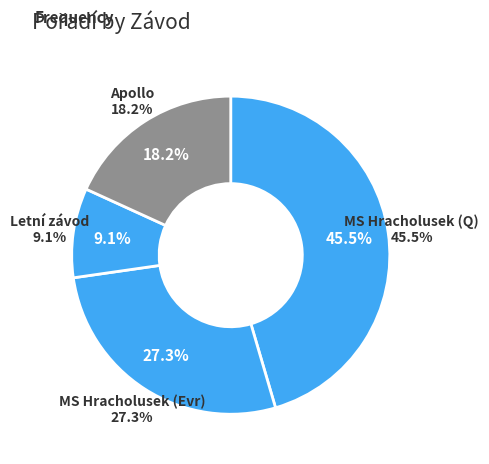

Is there any slice that represents more than half of the pie?

No